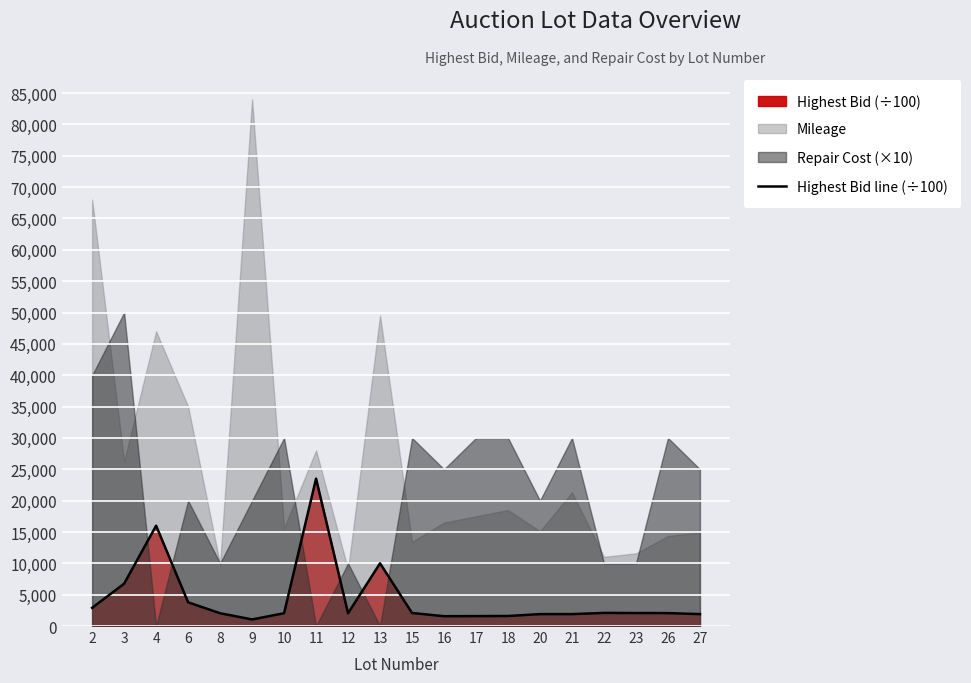

The chart shows a value of 583 at 10. True or false?

False